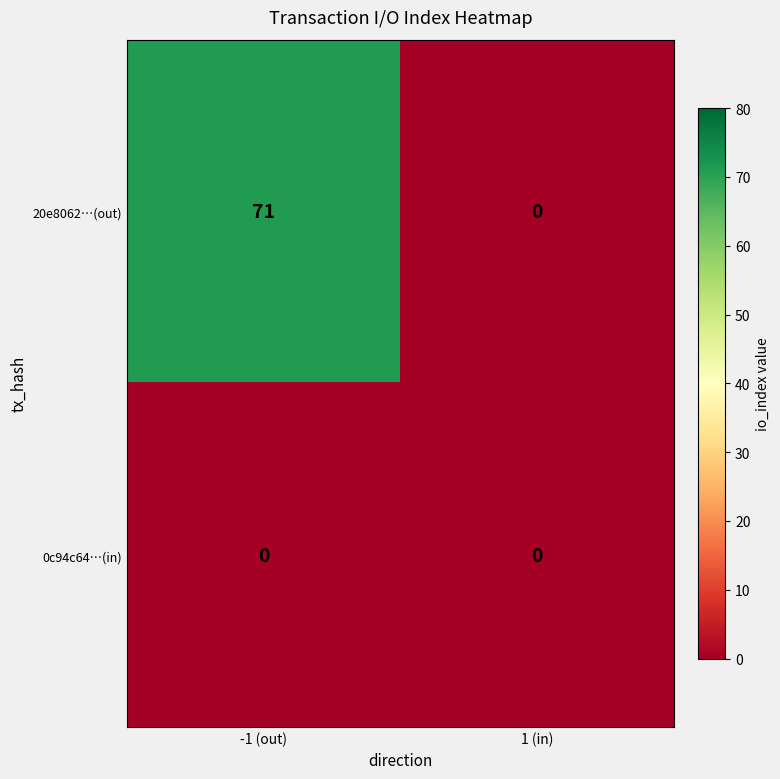

Reading right to left, what are all the values shown in this chart?

20e8062…(out): 0	71
0c94c64…(in): 0	0